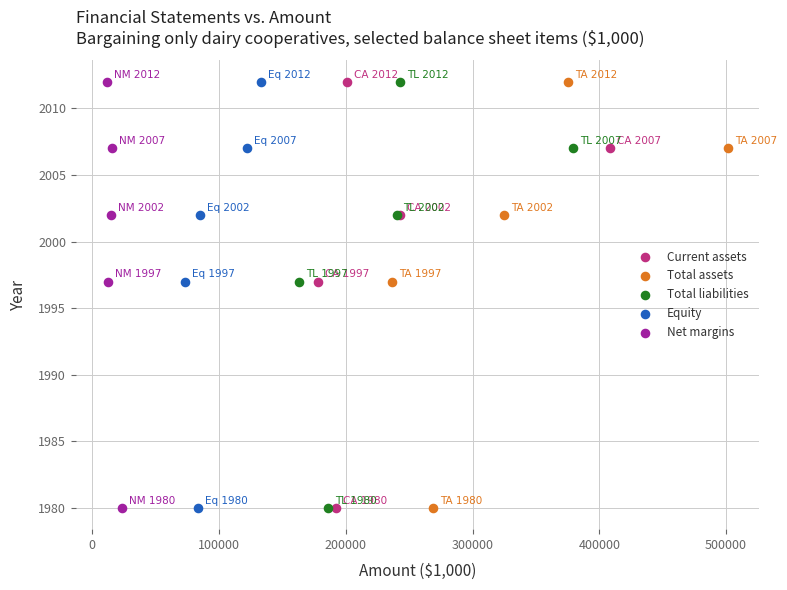

What are all the series names shown in the legend?

Current assets, Total assets, Total liabilities, Equity, Net margins